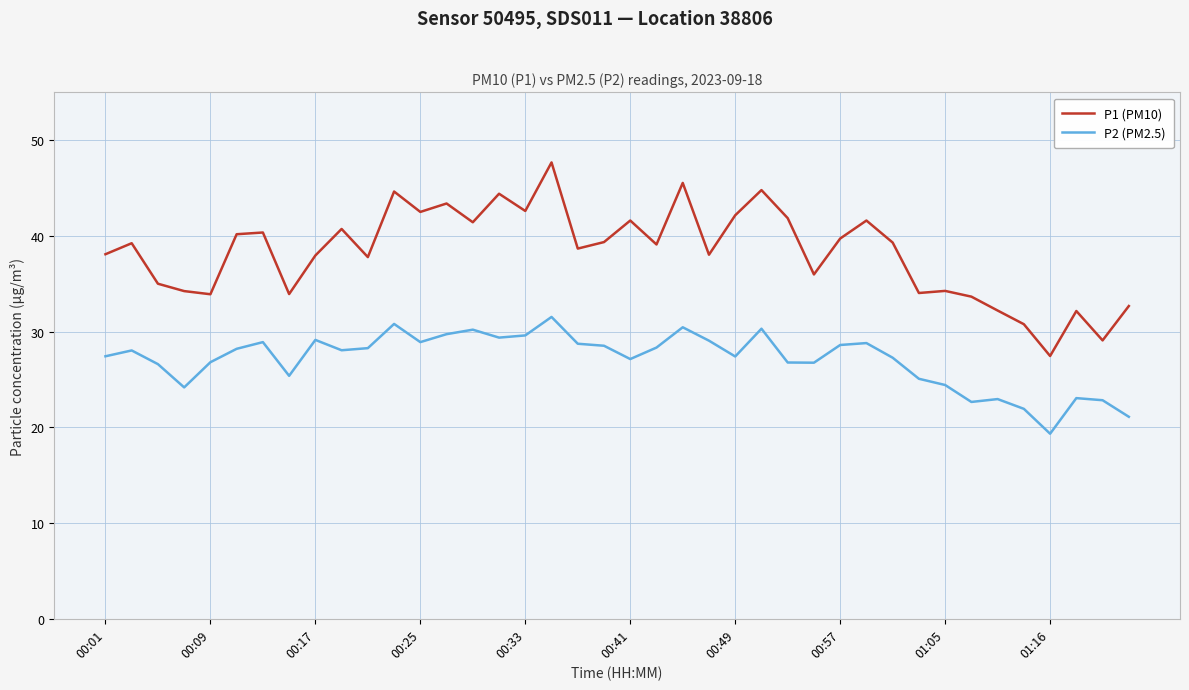

Does the chart have visible grid lines?

Yes